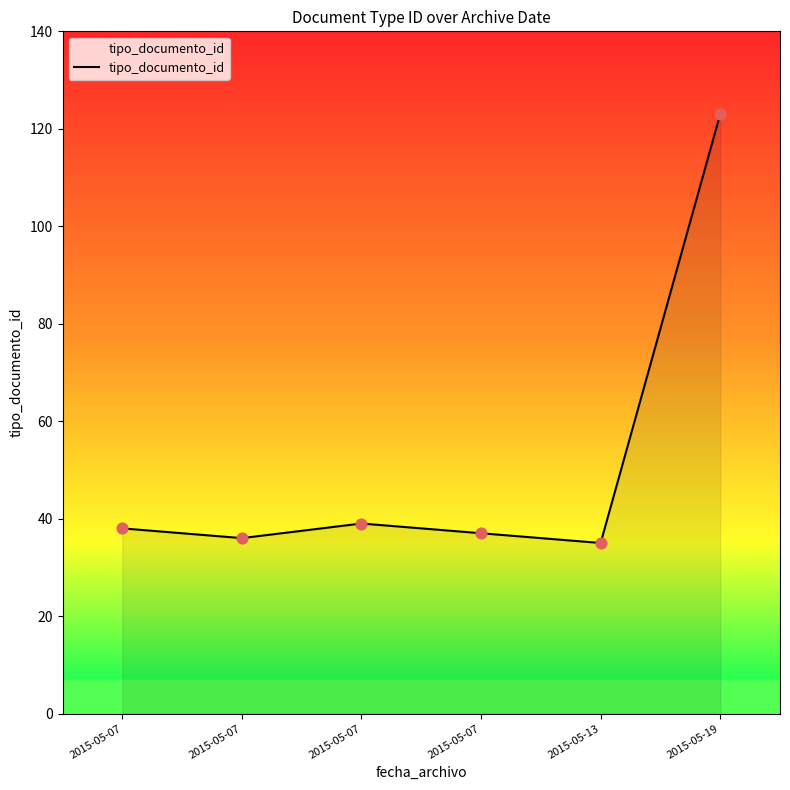

Which has a higher value, 2015-05-07 or 2015-05-13?

2015-05-07